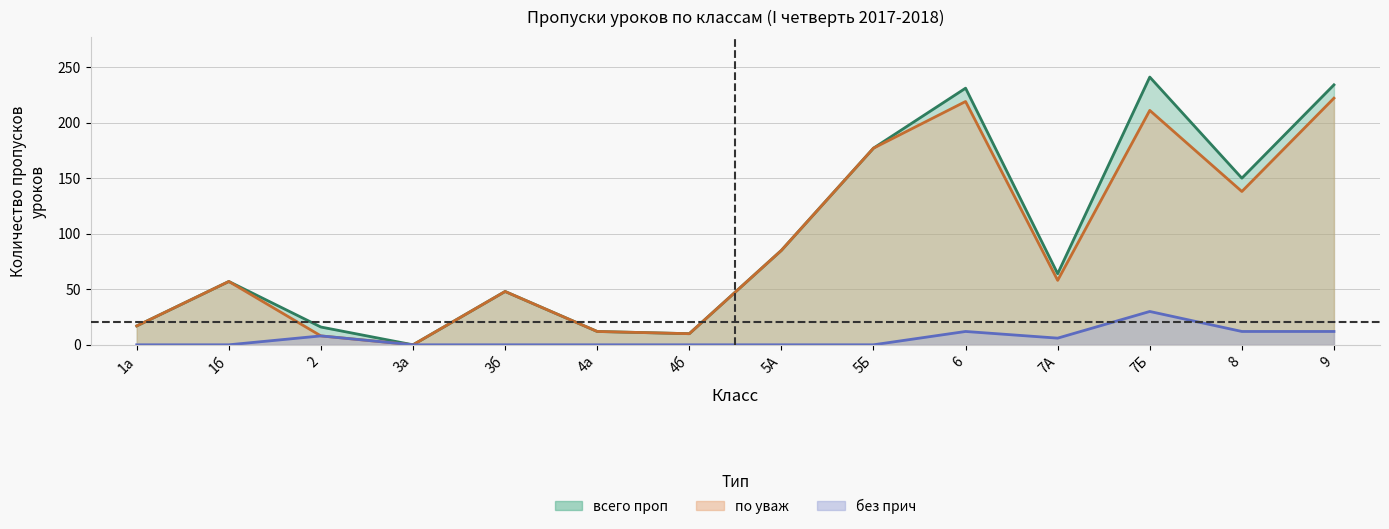

What is the sum of all по уваж values?

1262